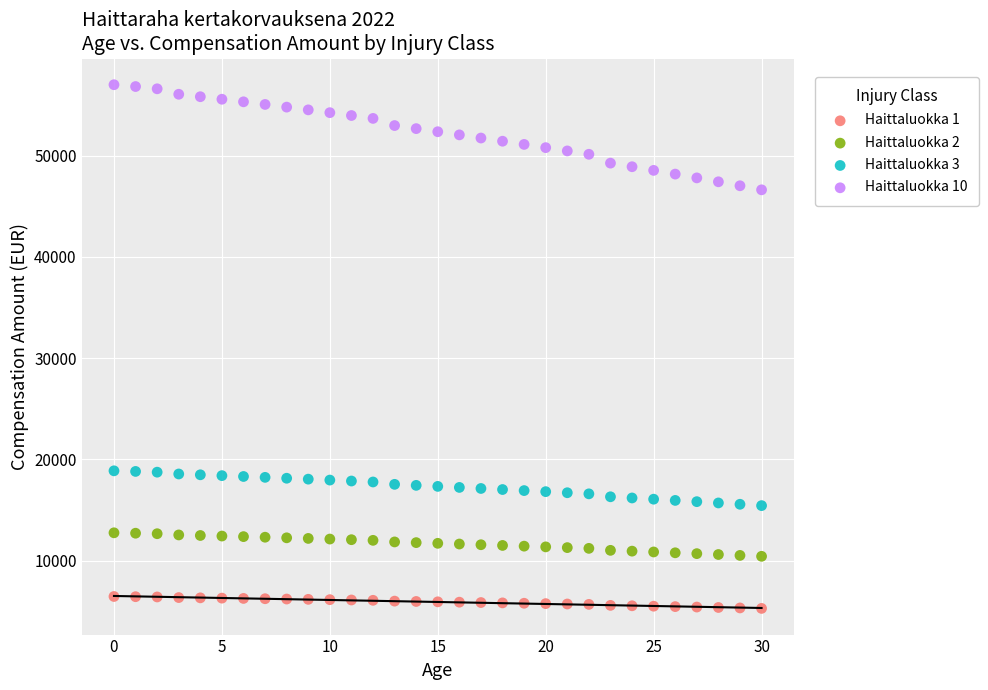

Which series contains the highest Y value?

Haittaluokka 10